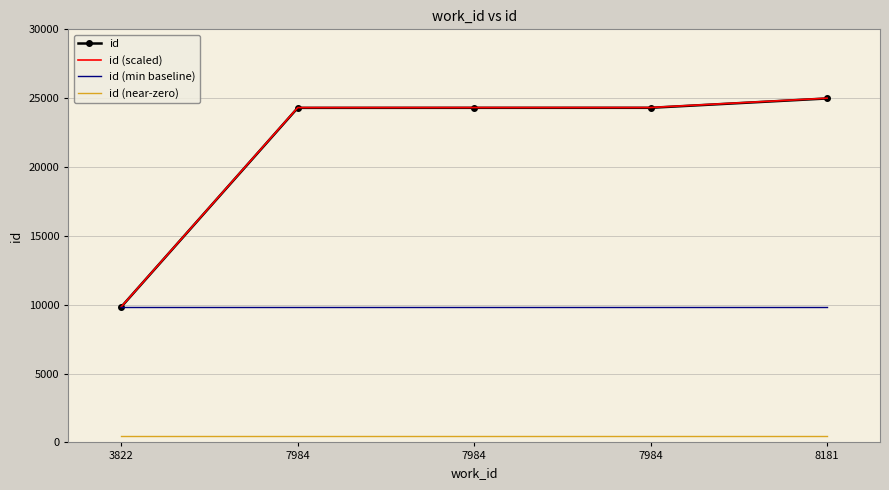

Reading right to left, extract all data points from this chart.

id: 8181=24980.0	7984=24301.0	7984=24300.0	7984=24297.0	3822=9843.0
id (scaled): 8181=25000.0	7984=24320.5	7984=24319.5	7984=24316.5	3822=9850.9
id (min baseline): 8181=9843.0	7984=9843.0	7984=9843.0	7984=9843.0	3822=9843.0
id (near-zero): 8181=500.0	7984=500.0	7984=500.0	7984=500.0	3822=500.0